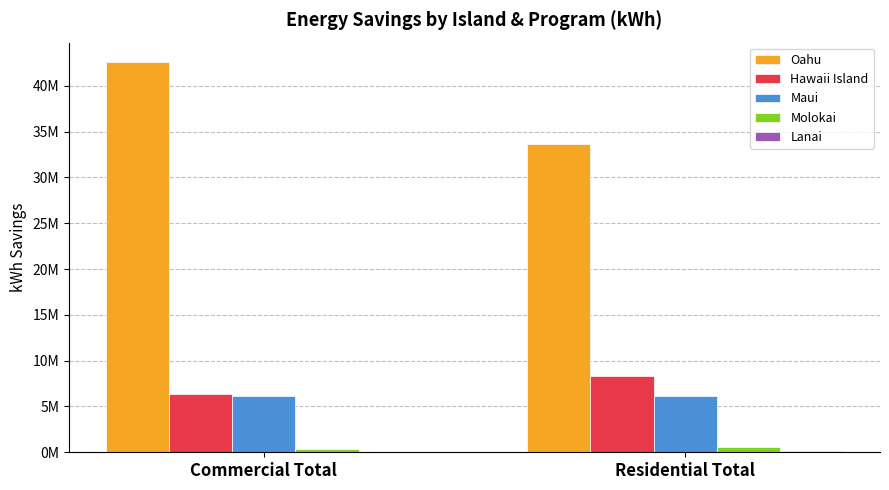

Does the chart contain stacked bars?

No